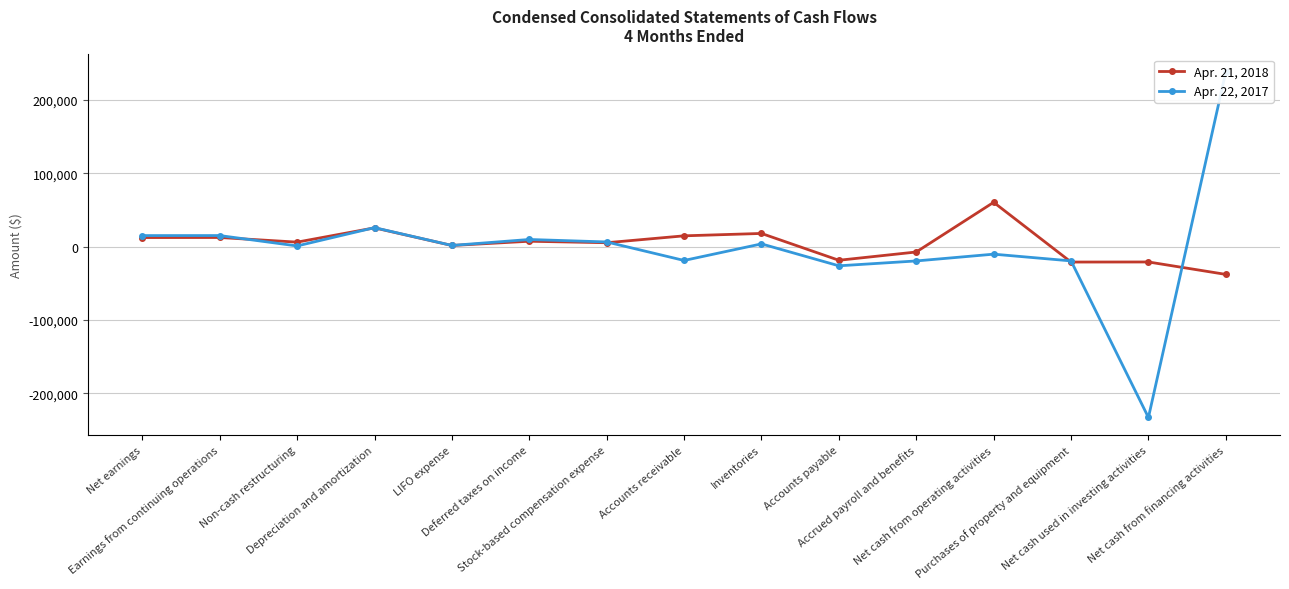

At how many categories does at least one series exceed 215356?

1